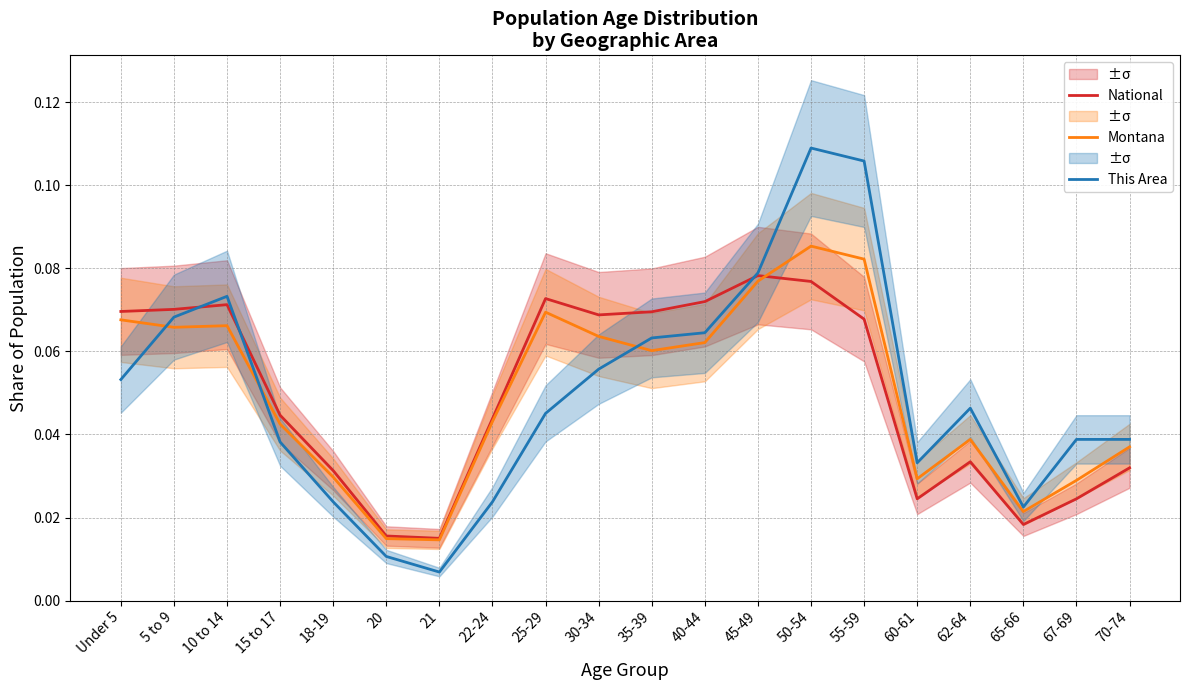

Between which two adjacent categories do Montana and This Area first intersect?

Under 5 and 5 to 9